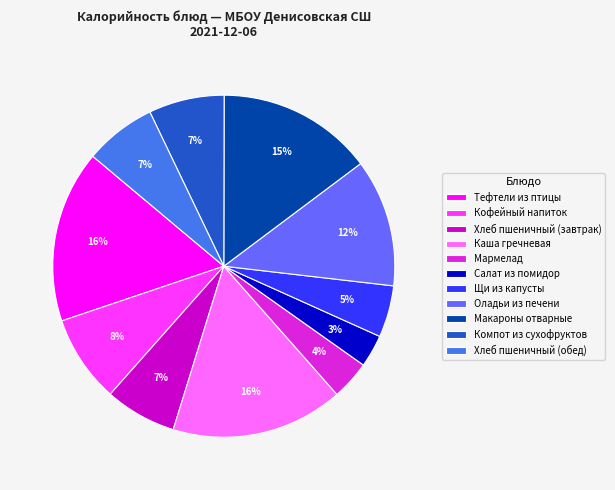

Which slice is the smallest?

Салат из помидор